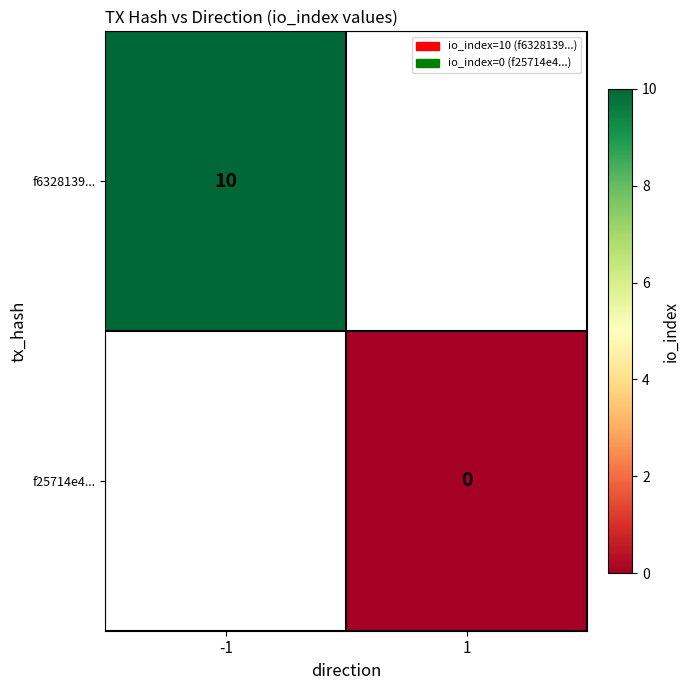

Is it true that f6328139... equals 10 at -1?

True